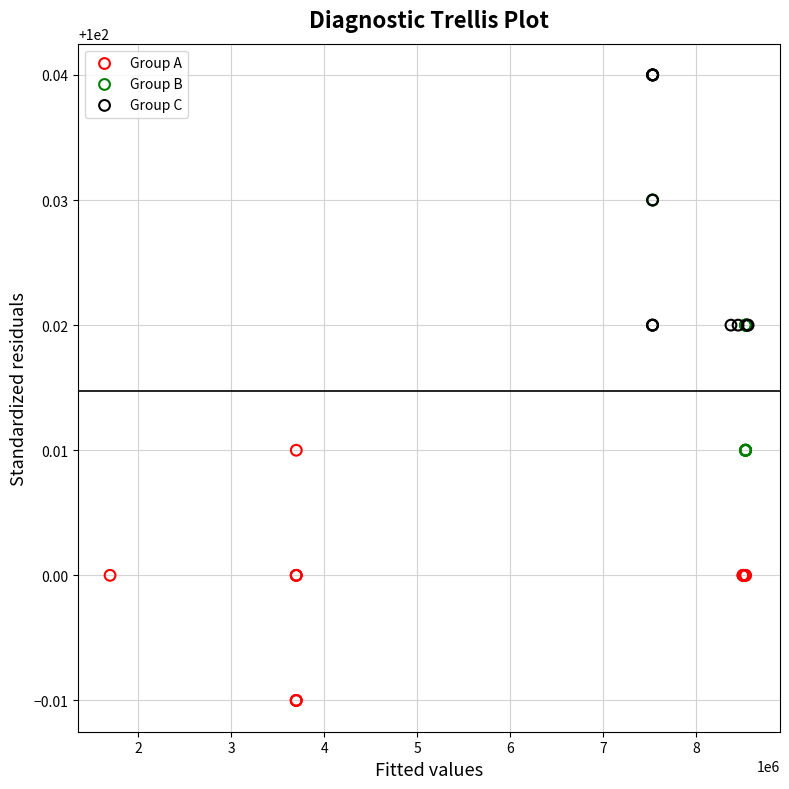

Which series contains the highest Y value?

Group C